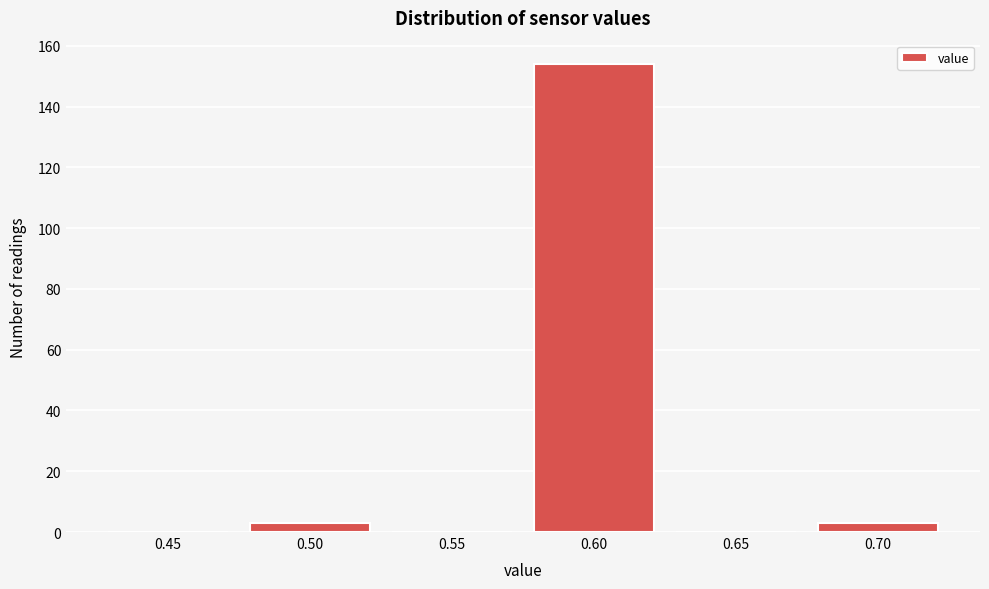

Reading left to right, transcribe all the data shown in this chart.

0.45=0	0.50=3	0.55=0	0.60=154	0.65=0	0.70=3